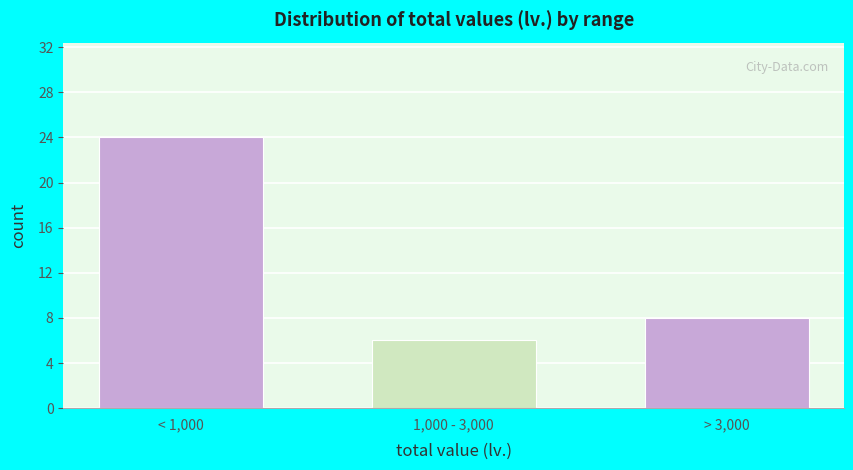

Reading left to right, extract all data points from this chart.

< 1,000=24	1,000 - 3,000=6	> 3,000=8